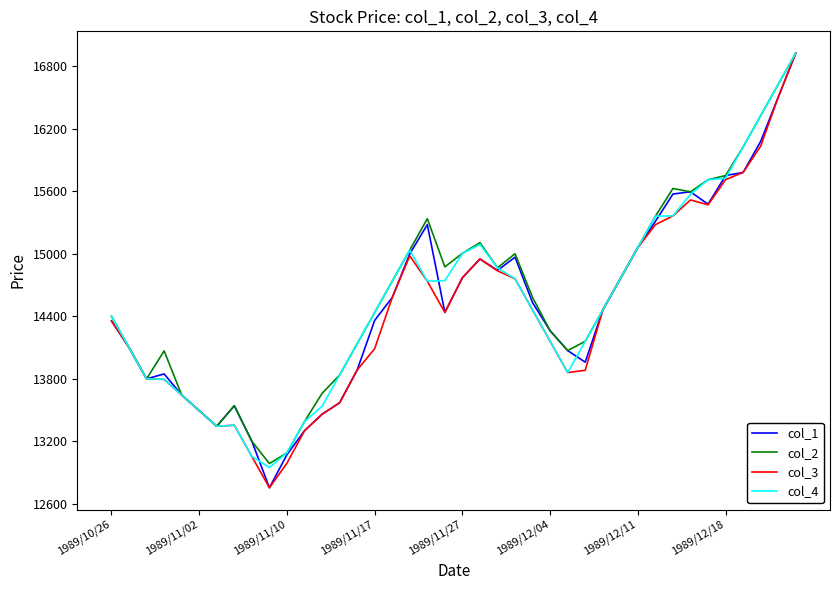

What is the greatest value displayed?

16925